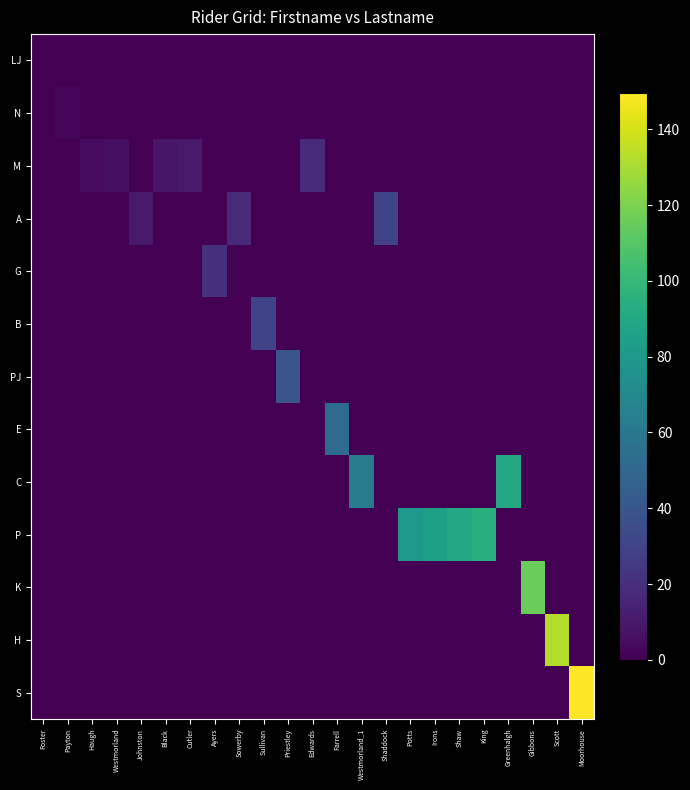

Reading right to left, extract all data points from this chart.

LJ: Moorhouse=0.0	Scott=0.0	Gibbons=0.0	Greenhalgh=0.0	King=0.0	Shaw=0.0	Irons=0.0	Potts=0.0	Shaddock=0.0	Westmorland_1=0.0	Farrell=0.0	Edwards=0.0	Priestley=0.0	Sullivan=0.0	Sowerby=0.0	Ayers=0.0	Cutler=0.0	Black=0.0	Johnston=0.0	Westmorland=0.0	Haugh=0.0	Payton=0.0	Foster=0.5
N: Moorhouse=0.0	Scott=0.0	Gibbons=0.0	Greenhalgh=0.0	King=0.0	Shaw=0.0	Irons=0.0	Potts=0.0	Shaddock=0.0	Westmorland_1=0.0	Farrell=0.0	Edwards=0.0	Priestley=0.0	Sullivan=0.0	Sowerby=0.0	Ayers=0.0	Cutler=0.0	Black=0.0	Johnston=0.0	Westmorland=0.0	Haugh=0.0	Payton=2.0	Foster=0.0
M: Moorhouse=0.0	Scott=0.0	Gibbons=0.0	Greenhalgh=0.0	King=0.0	Shaw=0.0	Irons=0.0	Potts=0.0	Shaddock=0.0	Westmorland_1=0.0	Farrell=0.0	Edwards=18.0	Priestley=0.0	Sullivan=0.0	Sowerby=0.0	Ayers=0.0	Cutler=10.5	Black=9.0	Johnston=0.0	Westmorland=6.0	Haugh=4.5	Payton=0.0	Foster=0.0
A: Moorhouse=0.0	Scott=0.0	Gibbons=0.0	Greenhalgh=0.0	King=0.0	Shaw=0.0	Irons=0.0	Potts=0.0	Shaddock=30.0	Westmorland_1=0.0	Farrell=0.0	Edwards=0.0	Priestley=0.0	Sullivan=0.0	Sowerby=18.0	Ayers=0.0	Cutler=0.0	Black=0.0	Johnston=10.0	Westmorland=0.0	Haugh=0.0	Payton=0.0	Foster=0.0
G: Moorhouse=0.0	Scott=0.0	Gibbons=0.0	Greenhalgh=0.0	King=0.0	Shaw=0.0	Irons=0.0	Potts=0.0	Shaddock=0.0	Westmorland_1=0.0	Farrell=0.0	Edwards=0.0	Priestley=0.0	Sullivan=0.0	Sowerby=0.0	Ayers=20.0	Cutler=0.0	Black=0.0	Johnston=0.0	Westmorland=0.0	Haugh=0.0	Payton=0.0	Foster=0.0
B: Moorhouse=0.0	Scott=0.0	Gibbons=0.0	Greenhalgh=0.0	King=0.0	Shaw=0.0	Irons=0.0	Potts=0.0	Shaddock=0.0	Westmorland_1=0.0	Farrell=0.0	Edwards=0.0	Priestley=0.0	Sullivan=30.0	Sowerby=0.0	Ayers=0.0	Cutler=0.0	Black=0.0	Johnston=0.0	Westmorland=0.0	Haugh=0.0	Payton=0.0	Foster=0.0
PJ: Moorhouse=0.0	Scott=0.0	Gibbons=0.0	Greenhalgh=0.0	King=0.0	Shaw=0.0	Irons=0.0	Potts=0.0	Shaddock=0.0	Westmorland_1=0.0	Farrell=0.0	Edwards=0.0	Priestley=38.5	Sullivan=0.0	Sowerby=0.0	Ayers=0.0	Cutler=0.0	Black=0.0	Johnston=0.0	Westmorland=0.0	Haugh=0.0	Payton=0.0	Foster=0.0
E: Moorhouse=0.0	Scott=0.0	Gibbons=0.0	Greenhalgh=0.0	King=0.0	Shaw=0.0	Irons=0.0	Potts=0.0	Shaddock=0.0	Westmorland_1=0.0	Farrell=52.0	Edwards=0.0	Priestley=0.0	Sullivan=0.0	Sowerby=0.0	Ayers=0.0	Cutler=0.0	Black=0.0	Johnston=0.0	Westmorland=0.0	Haugh=0.0	Payton=0.0	Foster=0.0
C: Moorhouse=0.0	Scott=0.0	Gibbons=0.0	Greenhalgh=90.0	King=0.0	Shaw=0.0	Irons=0.0	Potts=0.0	Shaddock=0.0	Westmorland_1=63.0	Farrell=0.0	Edwards=0.0	Priestley=0.0	Sullivan=0.0	Sowerby=0.0	Ayers=0.0	Cutler=0.0	Black=0.0	Johnston=0.0	Westmorland=0.0	Haugh=0.0	Payton=0.0	Foster=0.0
P: Moorhouse=0.0	Scott=0.0	Gibbons=0.0	Greenhalgh=0.0	King=95.0	Shaw=90.0	Irons=85.0	Potts=80.0	Shaddock=0.0	Westmorland_1=0.0	Farrell=0.0	Edwards=0.0	Priestley=0.0	Sullivan=0.0	Sowerby=0.0	Ayers=0.0	Cutler=0.0	Black=0.0	Johnston=0.0	Westmorland=0.0	Haugh=0.0	Payton=0.0	Foster=0.0
K: Moorhouse=0.0	Scott=0.0	Gibbons=115.5	Greenhalgh=0.0	King=0.0	Shaw=0.0	Irons=0.0	Potts=0.0	Shaddock=0.0	Westmorland_1=0.0	Farrell=0.0	Edwards=0.0	Priestley=0.0	Sullivan=0.0	Sowerby=0.0	Ayers=0.0	Cutler=0.0	Black=0.0	Johnston=0.0	Westmorland=0.0	Haugh=0.0	Payton=0.0	Foster=0.0
H: Moorhouse=0.0	Scott=132.0	Gibbons=0.0	Greenhalgh=0.0	King=0.0	Shaw=0.0	Irons=0.0	Potts=0.0	Shaddock=0.0	Westmorland_1=0.0	Farrell=0.0	Edwards=0.0	Priestley=0.0	Sullivan=0.0	Sowerby=0.0	Ayers=0.0	Cutler=0.0	Black=0.0	Johnston=0.0	Westmorland=0.0	Haugh=0.0	Payton=0.0	Foster=0.0
S: Moorhouse=149.5	Scott=0.0	Gibbons=0.0	Greenhalgh=0.0	King=0.0	Shaw=0.0	Irons=0.0	Potts=0.0	Shaddock=0.0	Westmorland_1=0.0	Farrell=0.0	Edwards=0.0	Priestley=0.0	Sullivan=0.0	Sowerby=0.0	Ayers=0.0	Cutler=0.0	Black=0.0	Johnston=0.0	Westmorland=0.0	Haugh=0.0	Payton=0.0	Foster=0.0